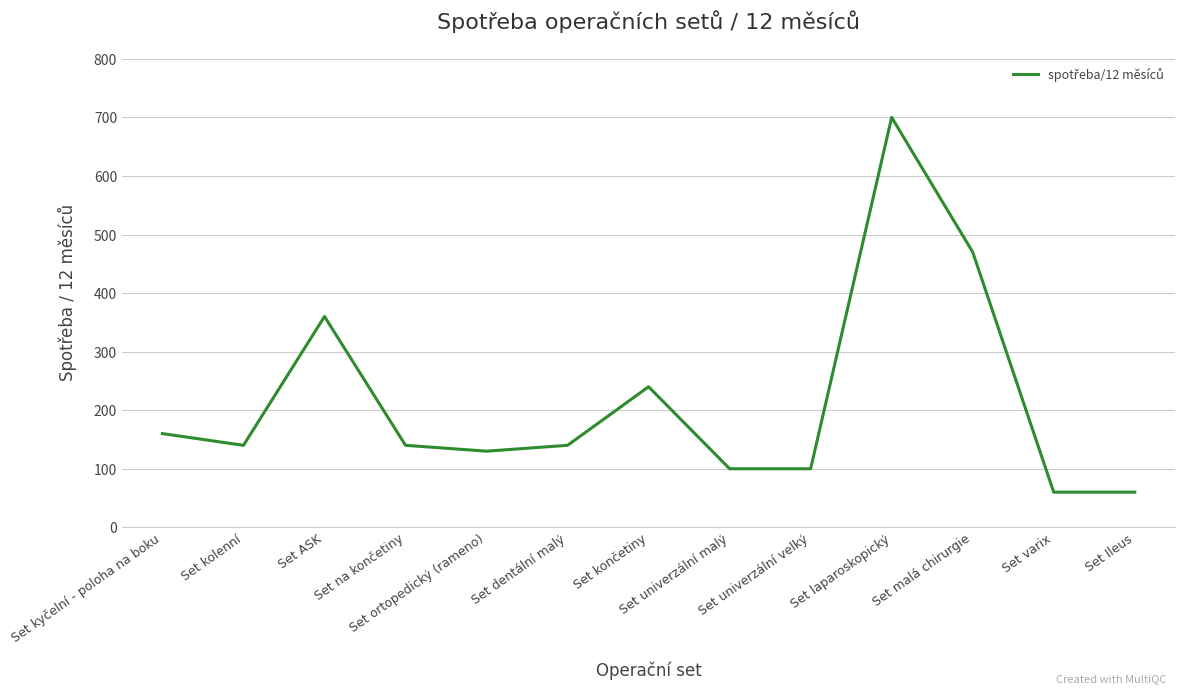

Reading right to left, list all the values displayed in this chart.

Set Ileus=60	Set varix=60	Set malá chirurgie=470	Set laparoskopický=700	Set univerzální velký=100	Set univerzální malý=100	Set končetiny=240	Set dentální malý=140	Set ortopedický (rameno)=130	Set na končetiny=140	Set ASK=360	Set kolenní=140	Set kyčelní - poloha na boku=160